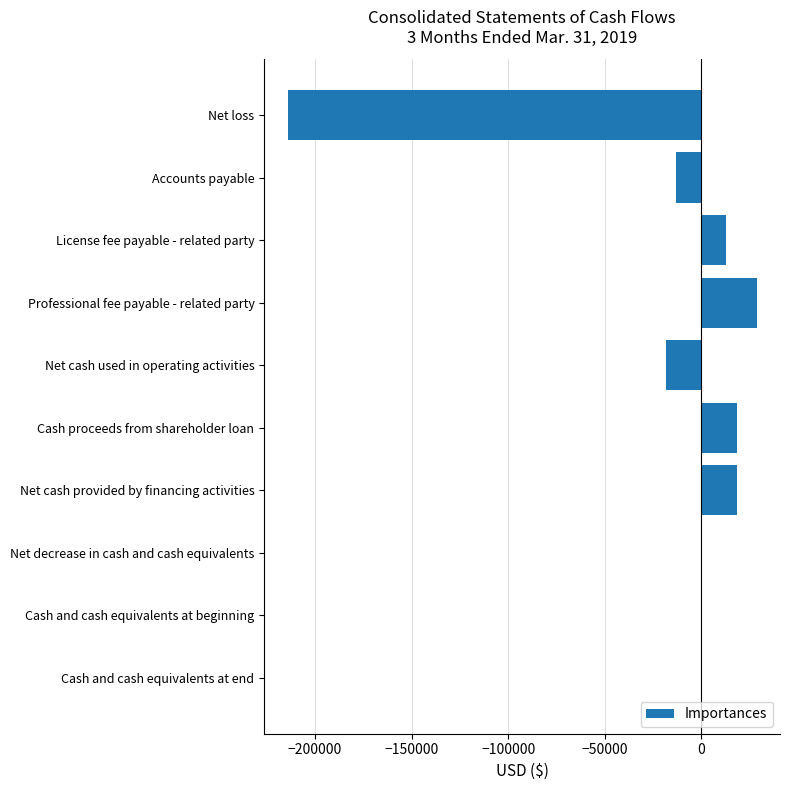

Is it true that the value at Net cash used in operating activities is -29630?

False